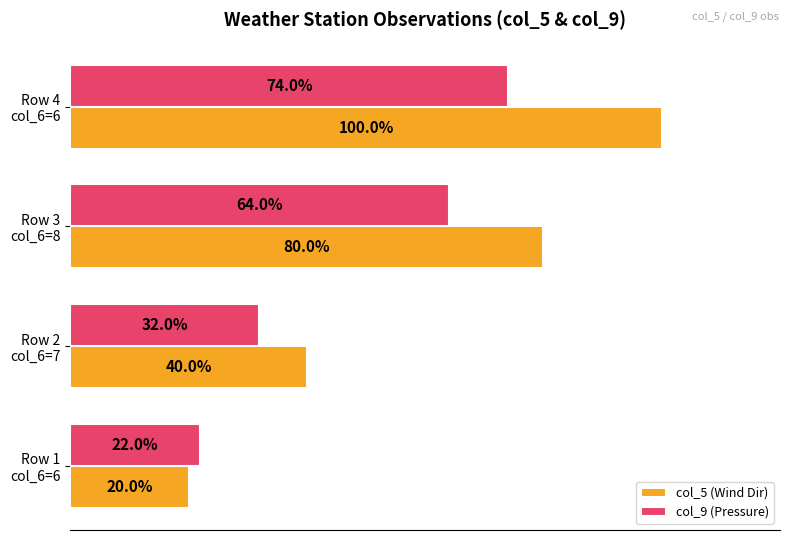

Rank the series by their average value, from highest to lowest.

col_5 (Wind Dir), col_9 (Pressure)